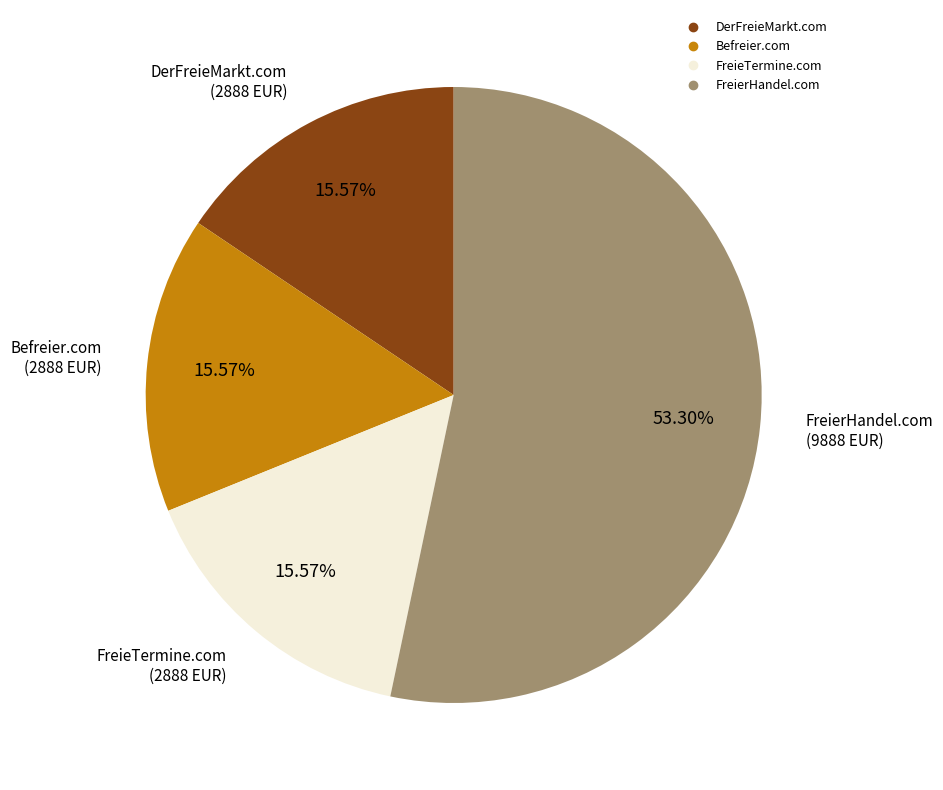

To the nearest percent, what portion does FreierHandel.com represent?

53%